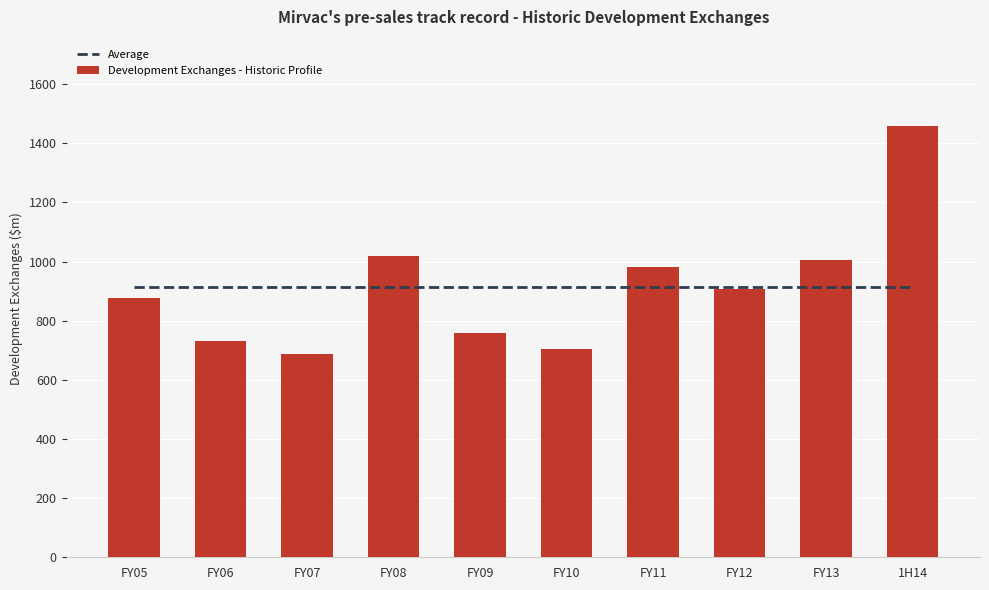

Which series has the largest total across all categories?

Average